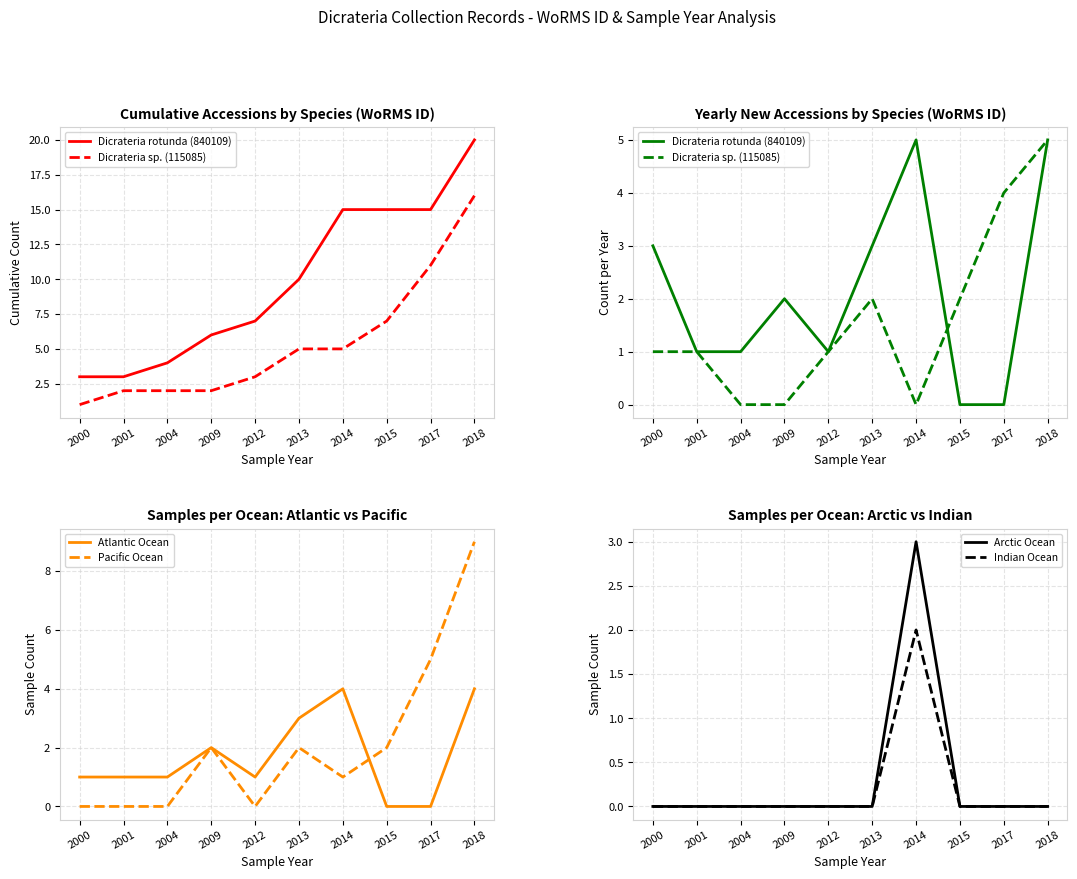

List the series in order of their peak value, highest first.

Pacific Ocean, Dicrateria rotunda (840109), Dicrateria sp. (115085), Atlantic Ocean, Arctic Ocean, Indian Ocean